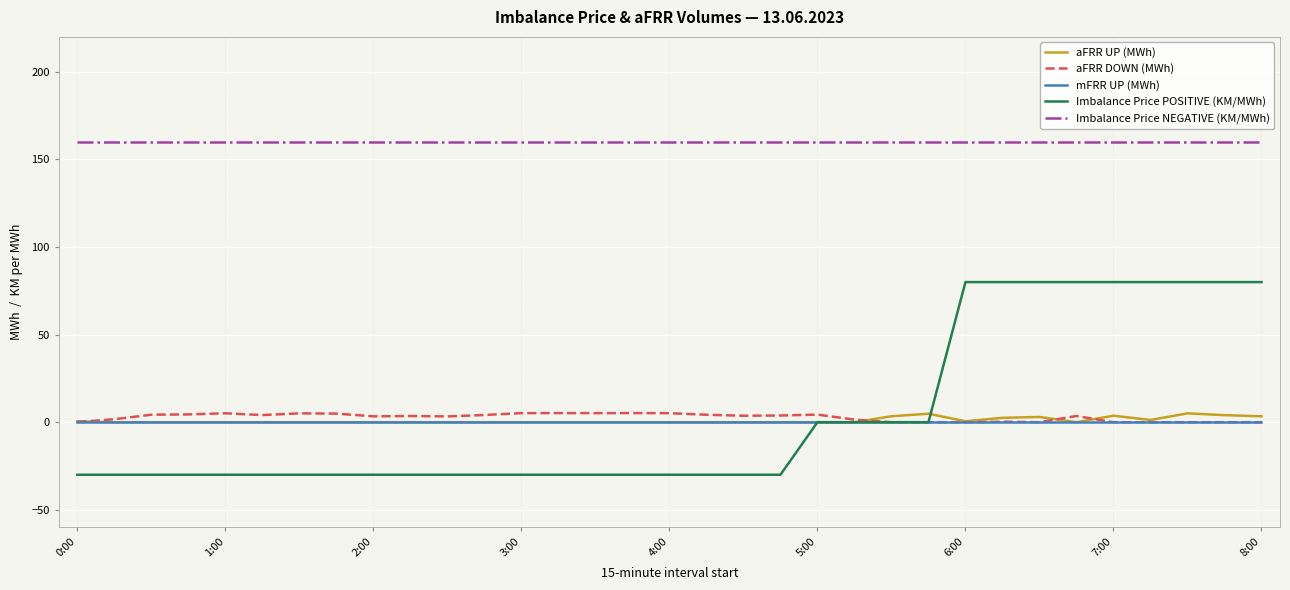

Which series has the largest total across all categories?

Imbalance Price NEGATIVE (KM/MWh)